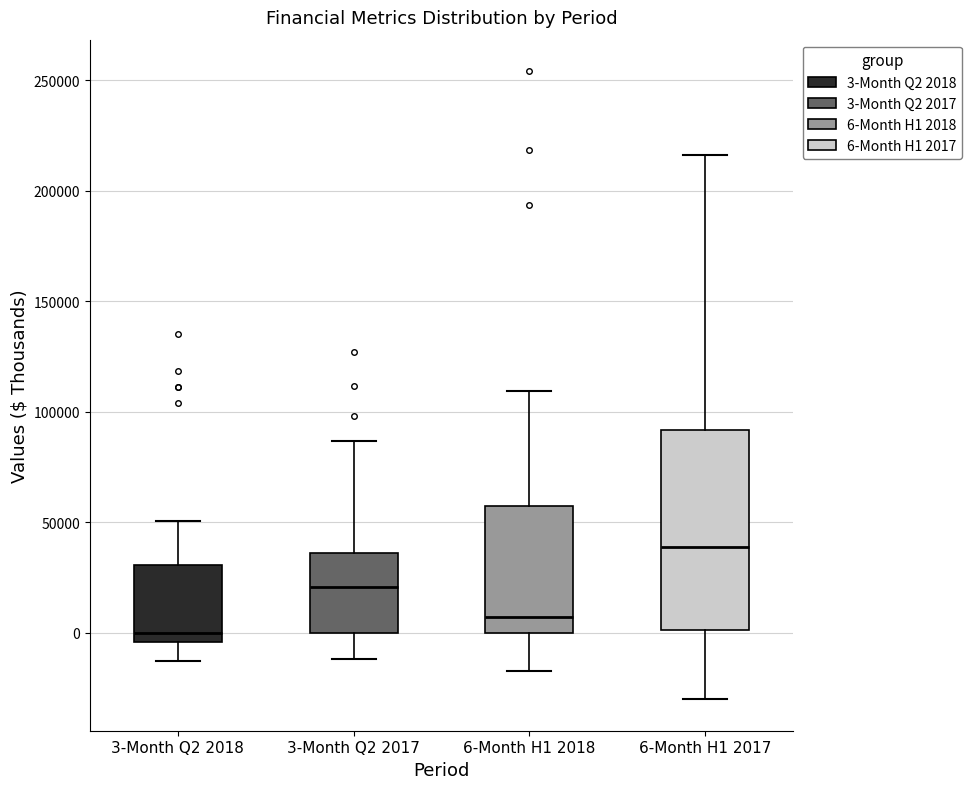

Reading left to right, transcribe this box plot: for each box, give where its median line is, the range the box spans, and where its two whiskers end, as read against the y-axis. The values are not printed on the chart, so give them approximately, as read against the axis.

3-Month Q2 2018: median 0, box -5000 to 30000, whiskers -15000 to 50000
3-Month Q2 2017: median 20000, box 0 to 35000, whiskers -10000 to 85000
6-Month H1 2018: median 5000, box 0 to 55000, whiskers -15000 to 110000
6-Month H1 2017: median 40000, box 0 to 90000, whiskers -30000 to 215000